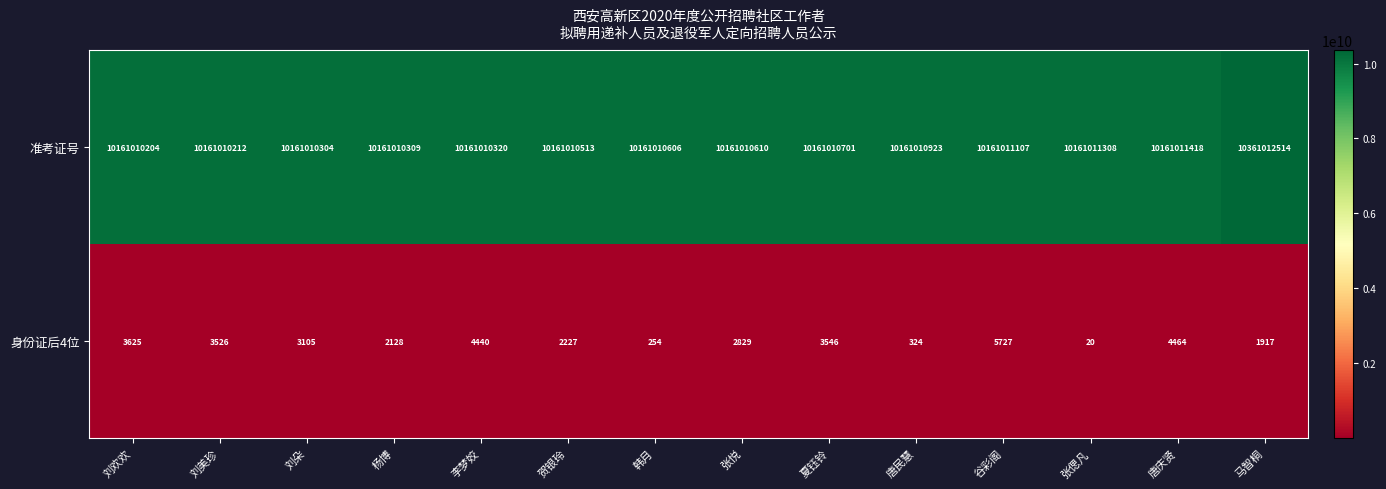

The value of 准考证号 at 张悦 is 10161010610. True or false?

True